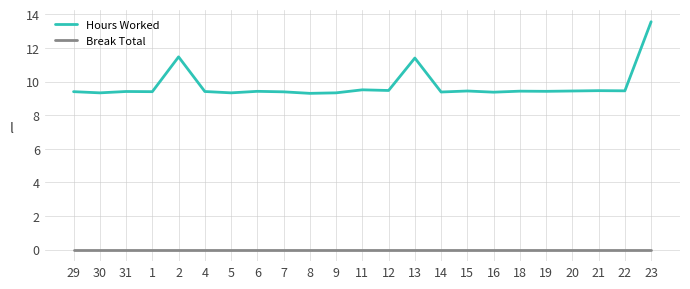

What position from the right is 30?

22